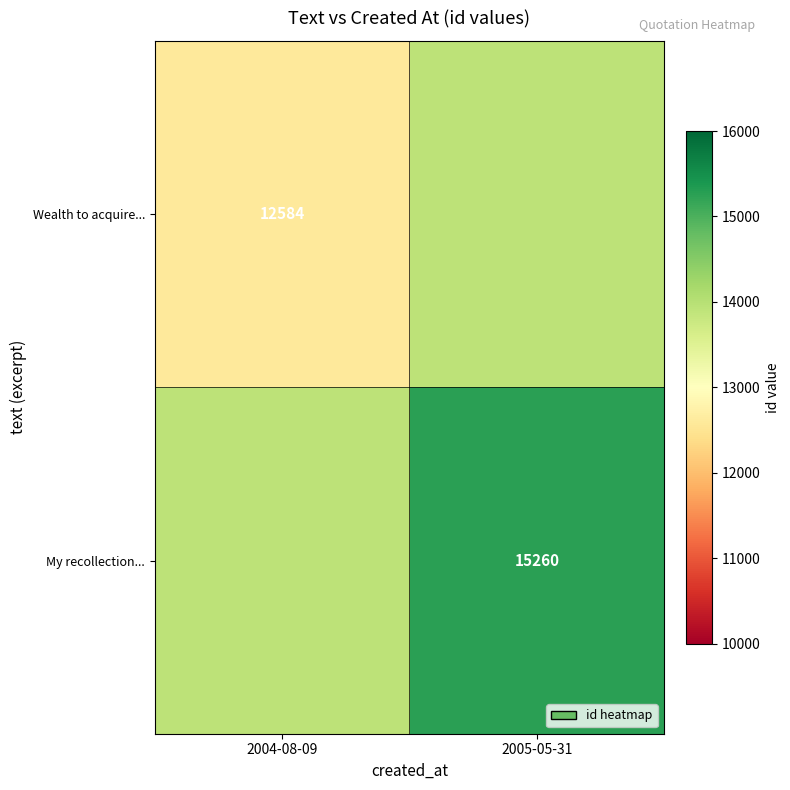

Is it true that Wealth to acquire... equals 12584 at 2004-08-09?

True